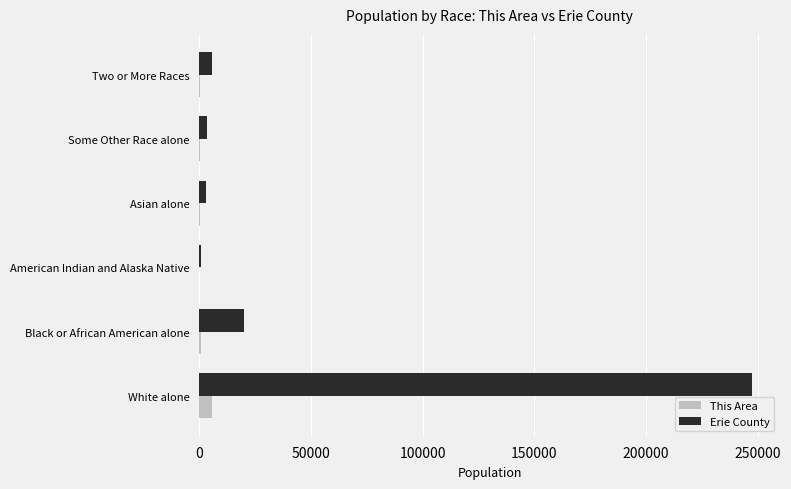

The value of This Area at White alone is 5869. True or false?

True